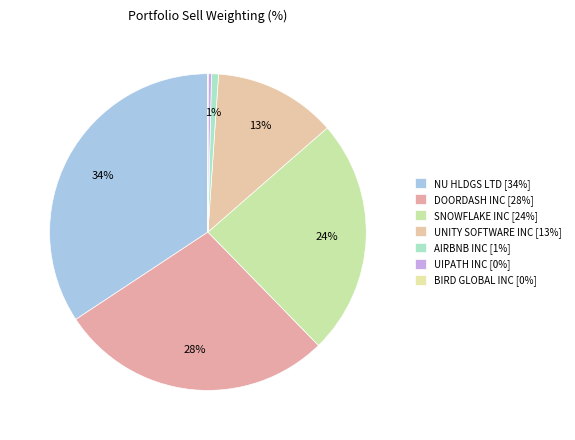

To the nearest percent, what portion does DOORDASH INC represent?

28%